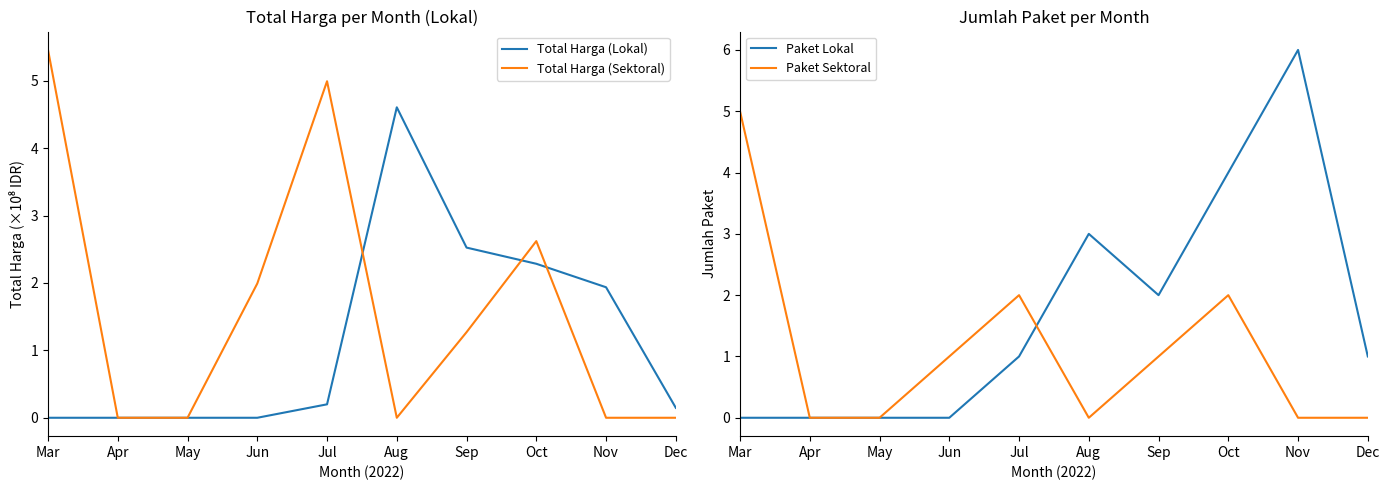

What is the sum of all Paket Lokal values?

17